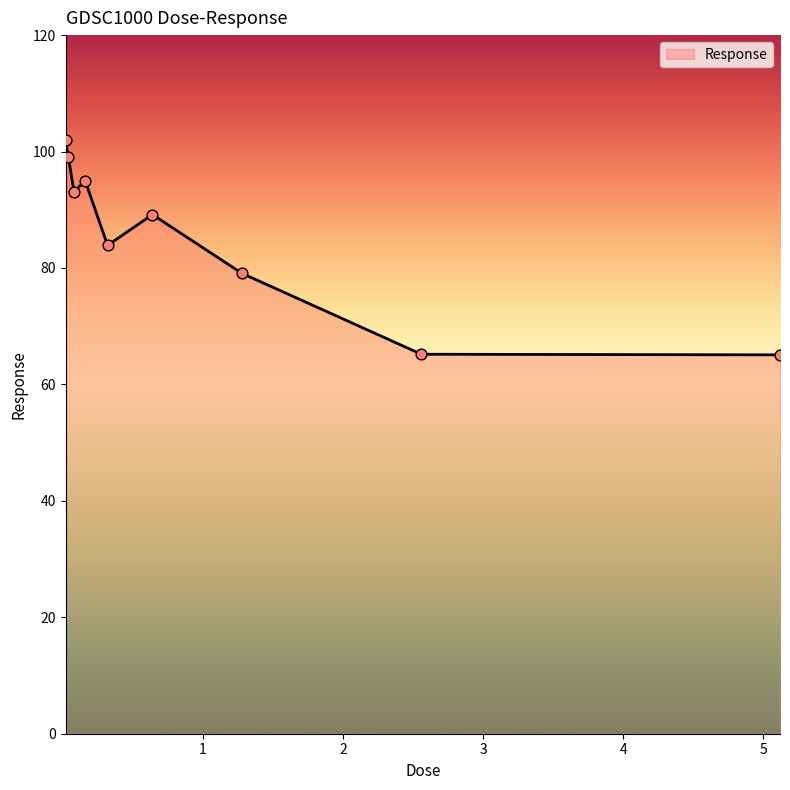

What is the greatest value displayed?

101.9